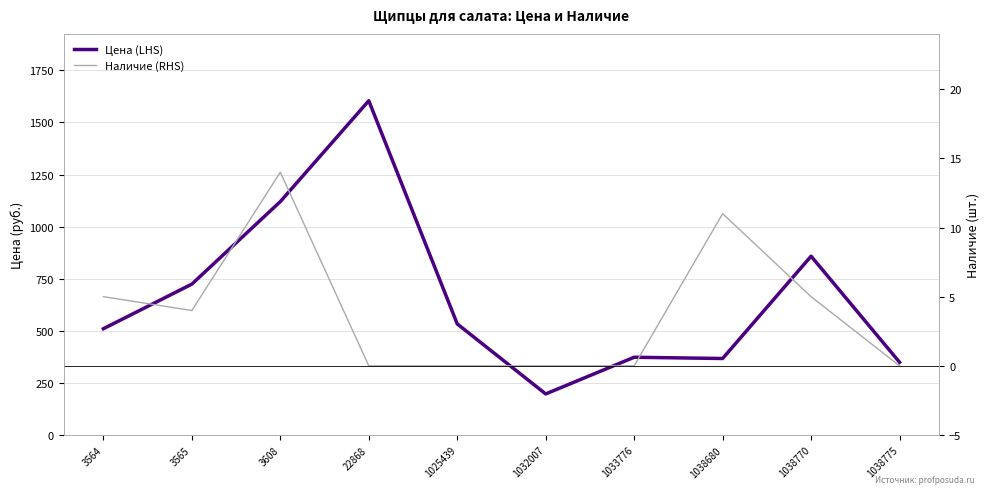

Which has a higher value, 1038770 or 3608?

3608